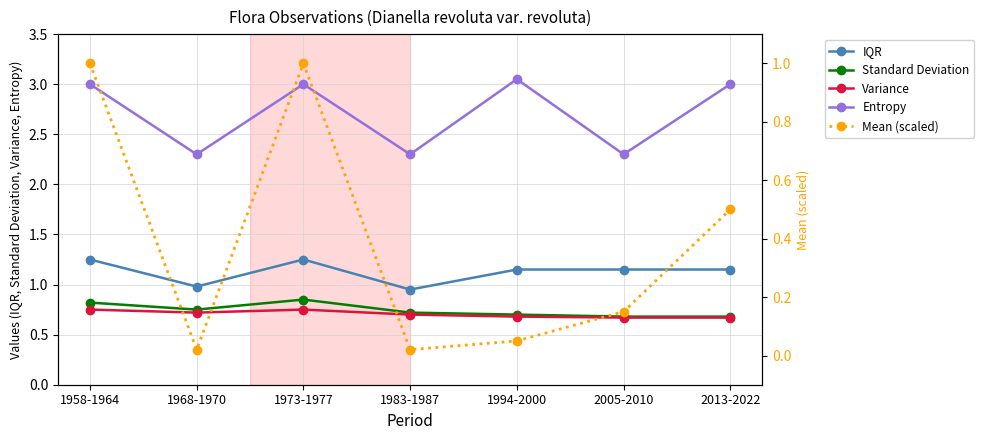

Where is the first local minimum for Mean (scaled)?

1968-1970